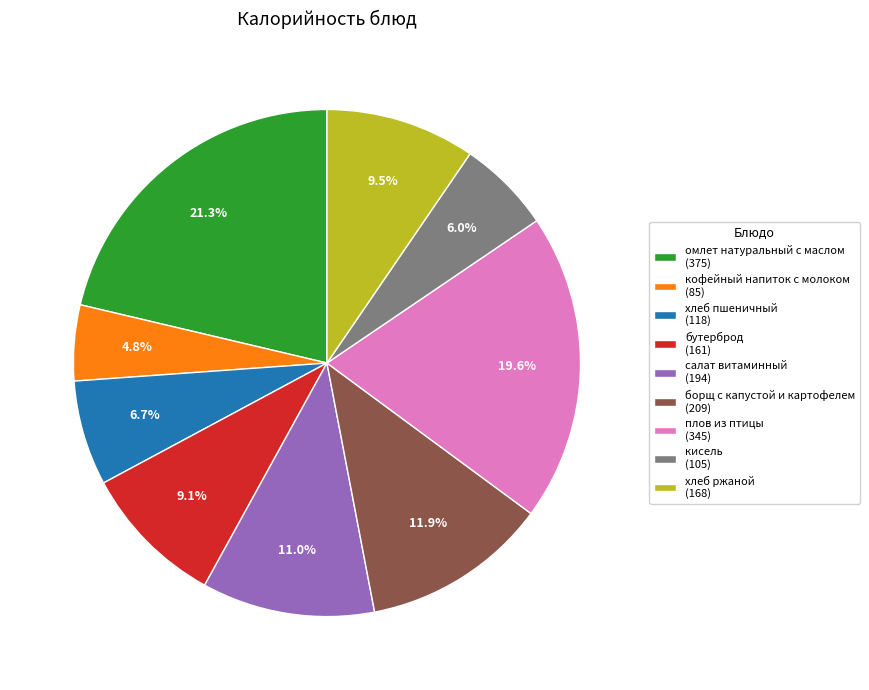

Is the sum of омлет натуральный с маслом and борщ с капустой и картофелем greater than half?

No